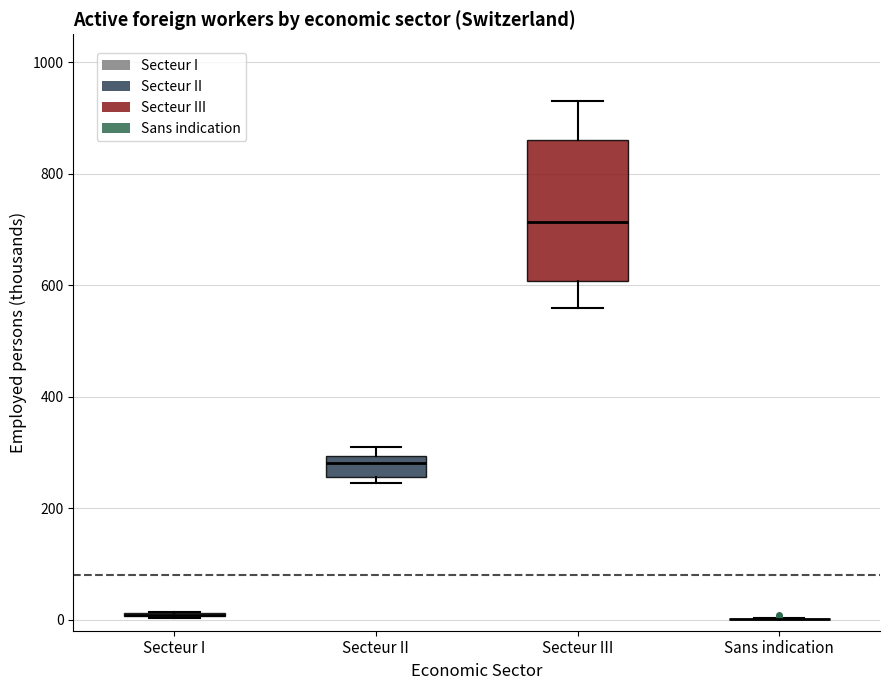

Reading left to right, read every box against the y-axis: the position of its median line, the range the box covers, and the ends of its whiskers. The values are not printed on the chart, so give them approximately, as read against the axis.

Secteur I: box collapsed to a line at 0, whiskers 0 to 20
Secteur II: median 280, box 260 to 300, whiskers 240 to 300 (just above the box's upper edge)
Secteur III: median 720, box 600 to 860, whiskers 560 to 920
Sans indication: box collapsed to a line at 0, whiskers 0 to 0